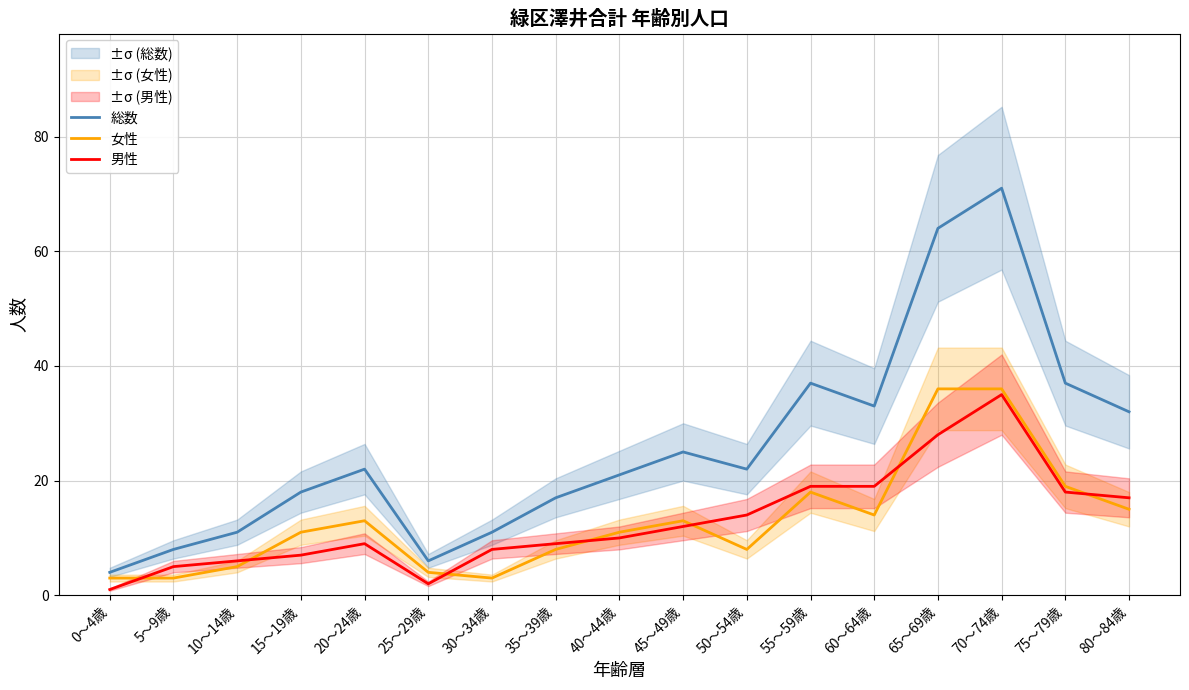

Which has a higher value, 10～14歳 or 5～9歳?

10～14歳